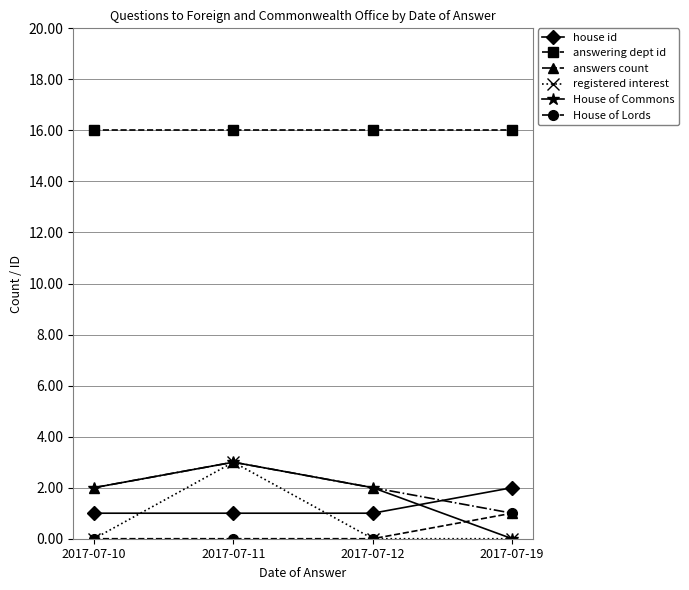

Is it true that House of Lords equals 2 at 2017-07-19?

False